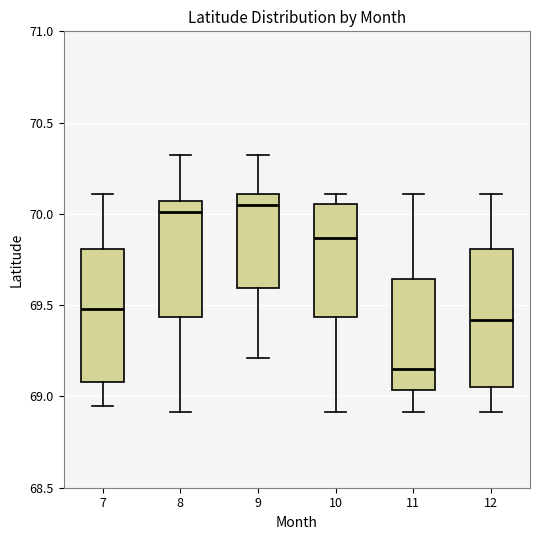

Where does the lower whisker of the box at x = 10 end on the y-axis? The values are not printed on the chart, so give them approximately, as read against the axis.

68.90